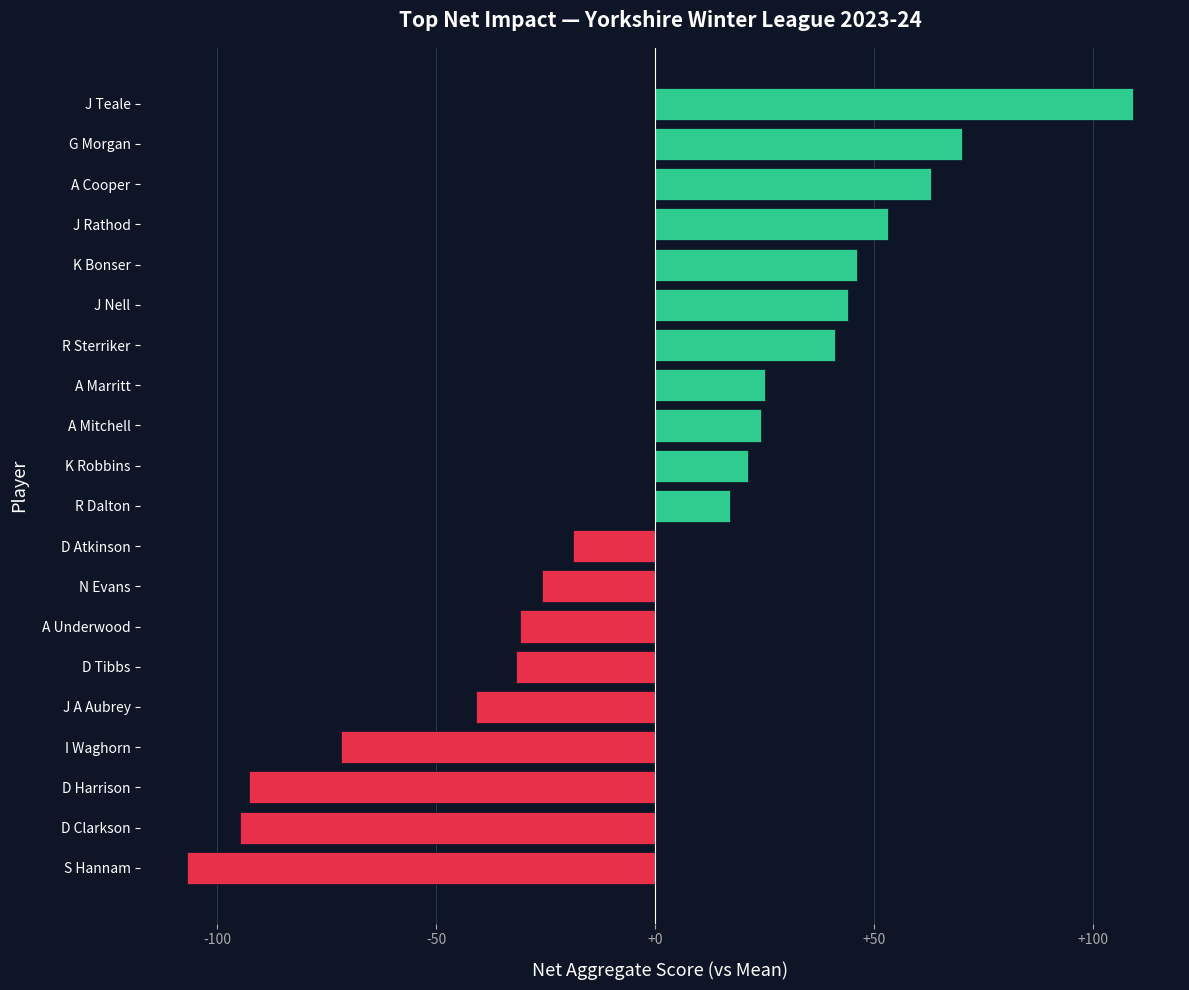

Reading top to bottom, transcribe all the data shown in this chart.

109.2	70.2	63.2	53.2	46.2	44.2	41.2	25.2	24.2	21.2	17.2	-18.8	-25.8	-30.8	-31.8	-40.8	-71.8	-92.8	-94.8	-106.8